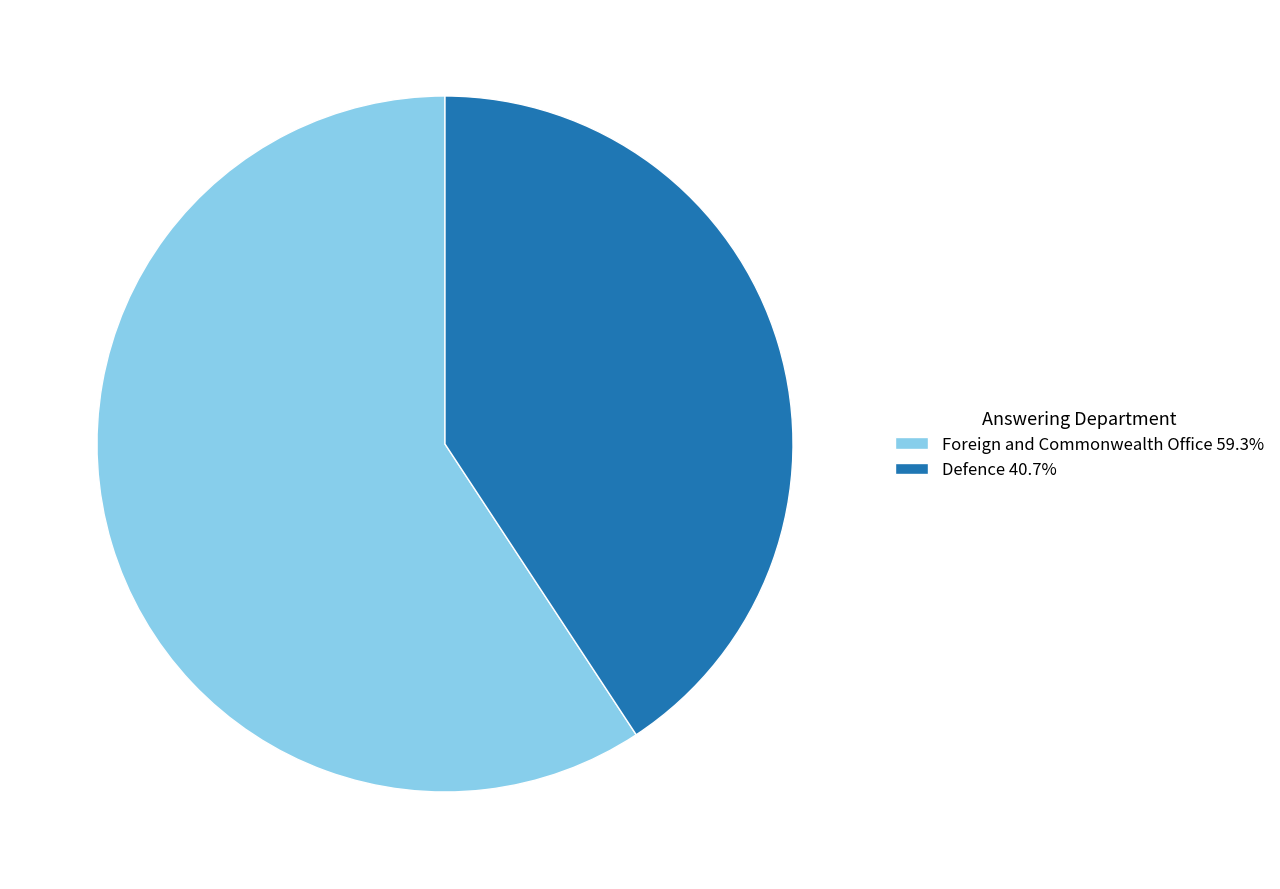

Which has a higher value, Defence or Foreign and Commonwealth Office?

Foreign and Commonwealth Office